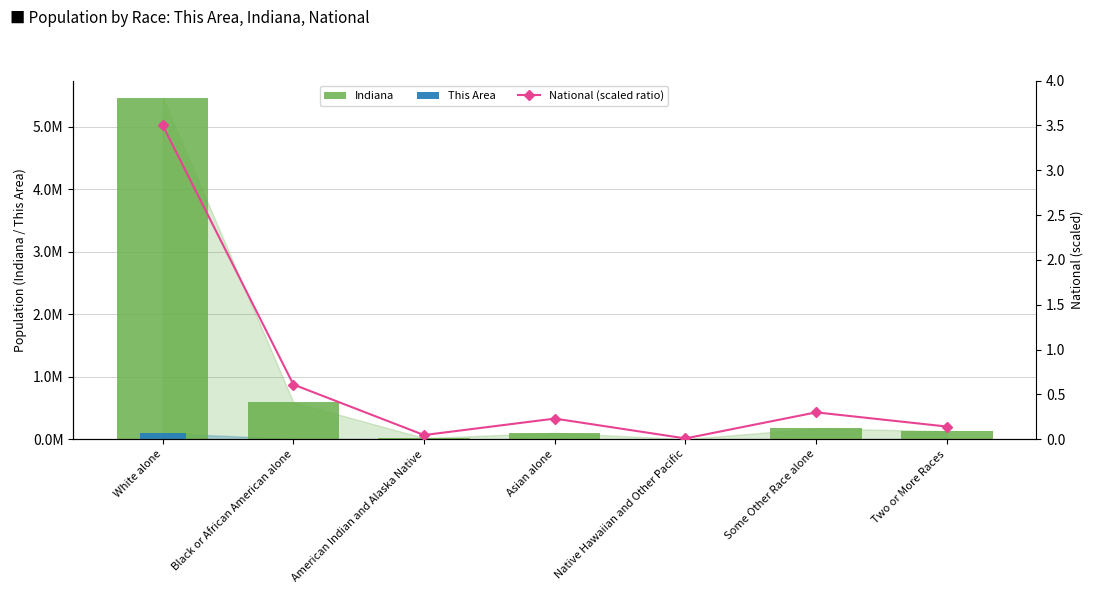

Is it true that Indiana equals 591397.0 at Black or African American alone?

True